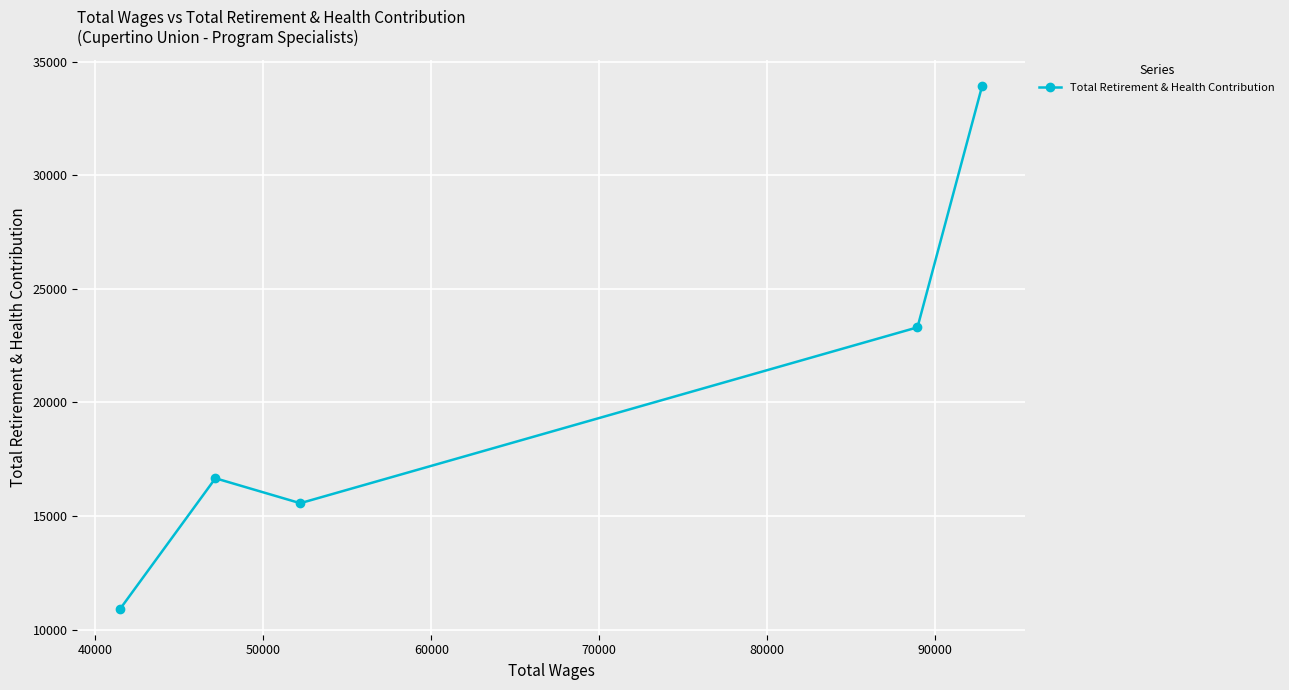

What is the difference between the maximum and minimum values?

23020